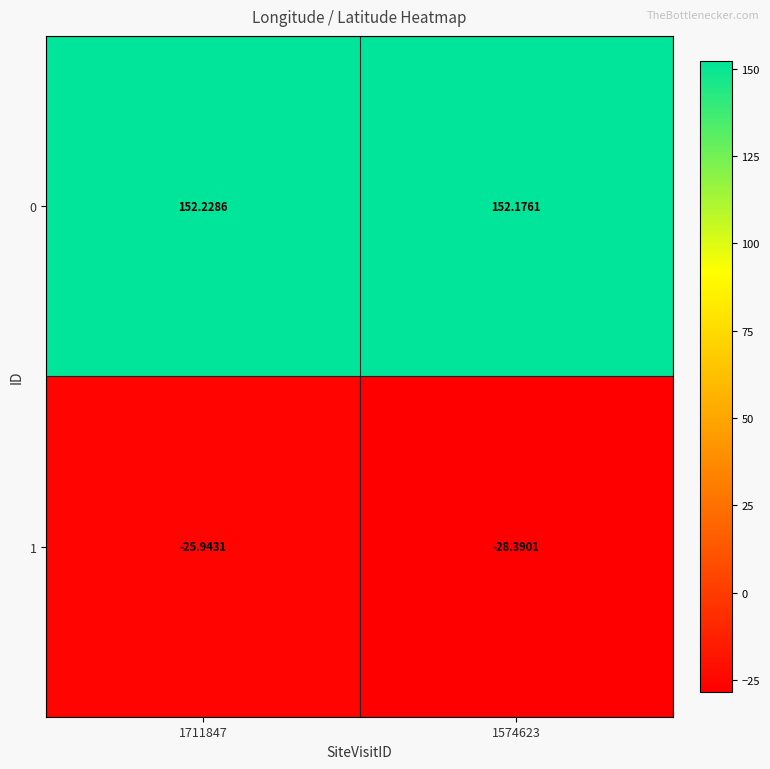

Is the value of 1 at 1574623 greater than the value of 0 at 1574623?

No